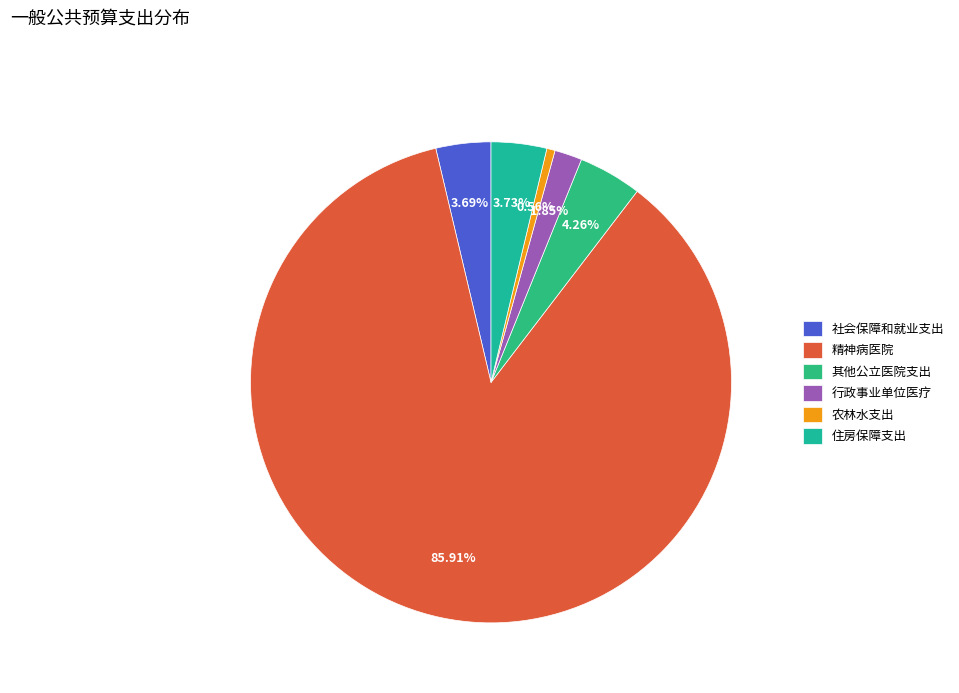

What is the smallest slice in the pie chart?

农林水支出